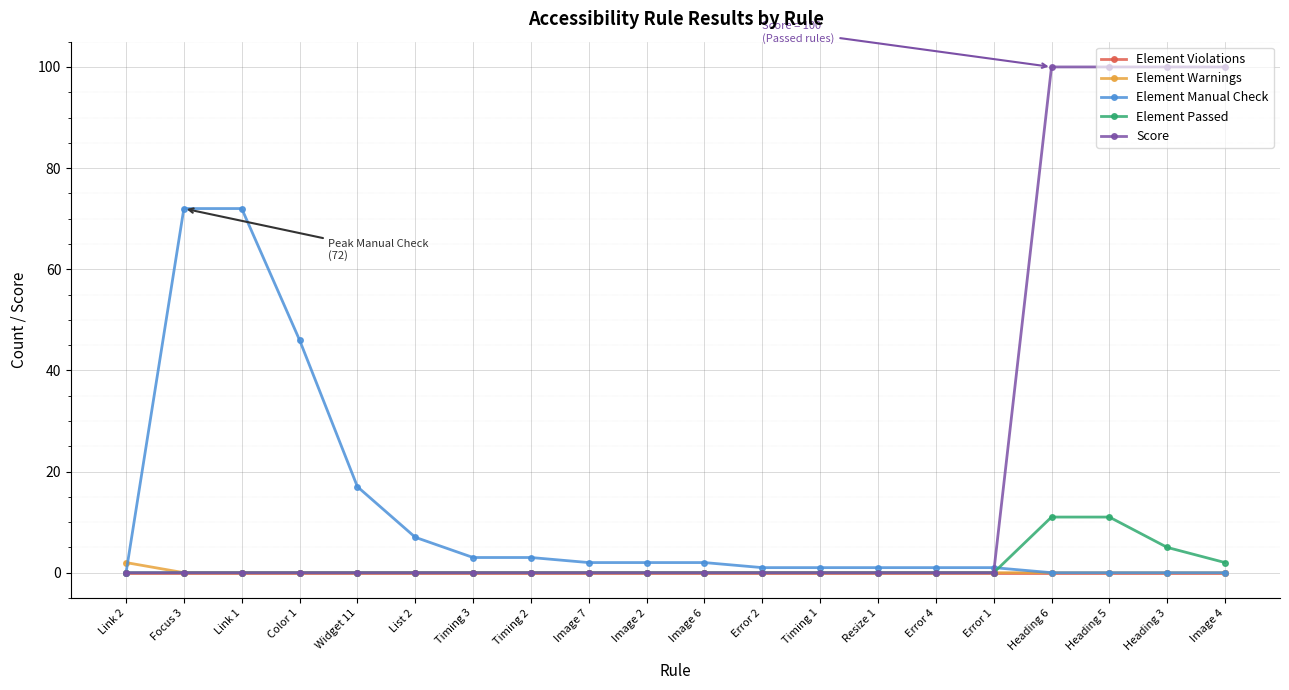

The value of Element Violations at Heading 6 is 0. True or false?

True